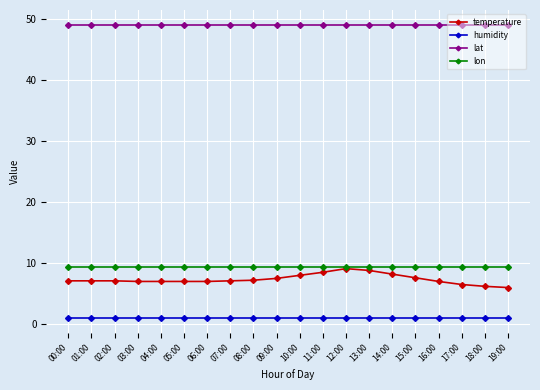

What is the difference between the temperature values at 11:00 and 19:00?

2.5